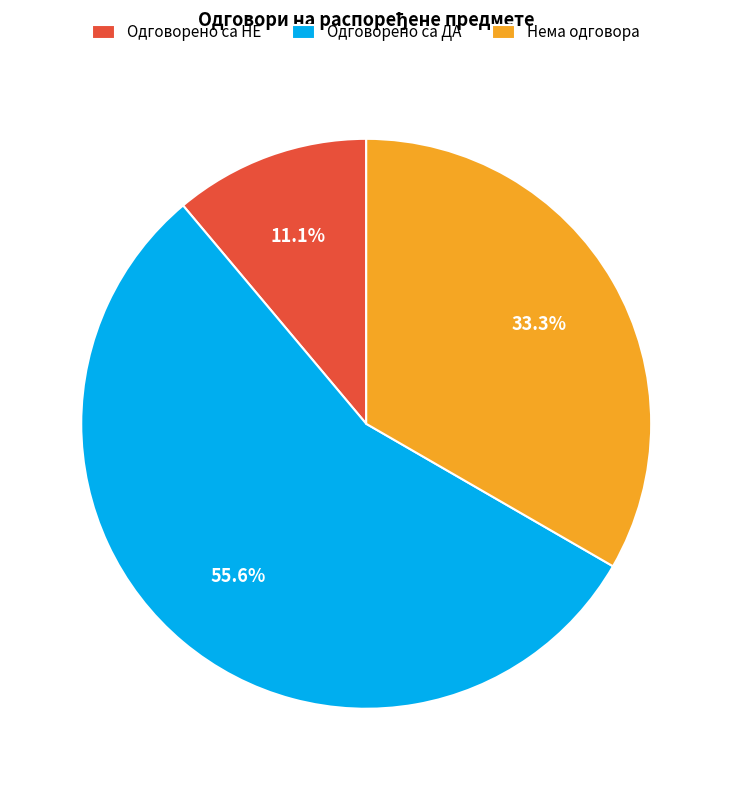

Is Одговорено са ДА the majority of the pie?

Yes